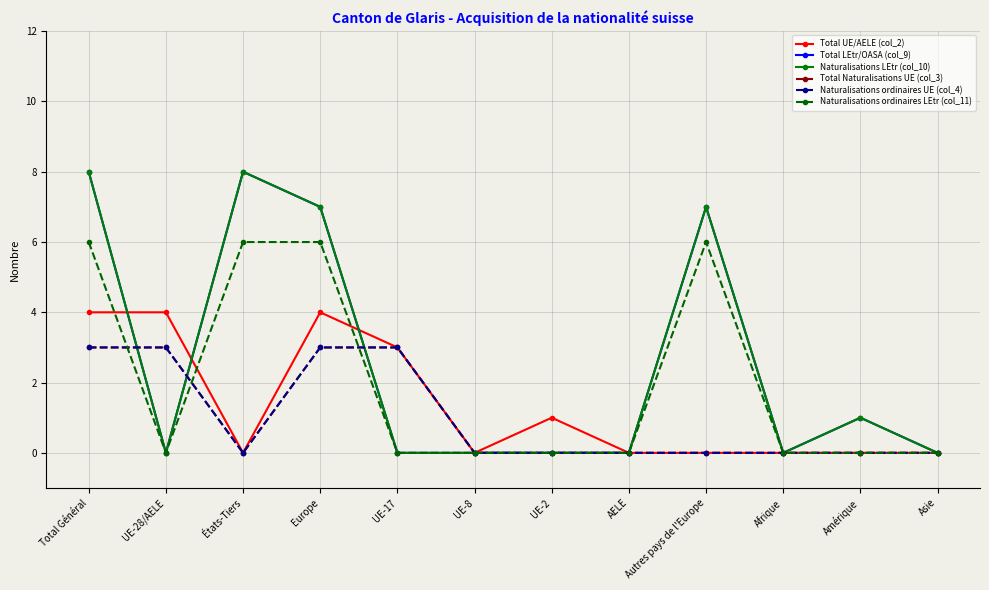

Is this an area chart (filled region under the line)?

No